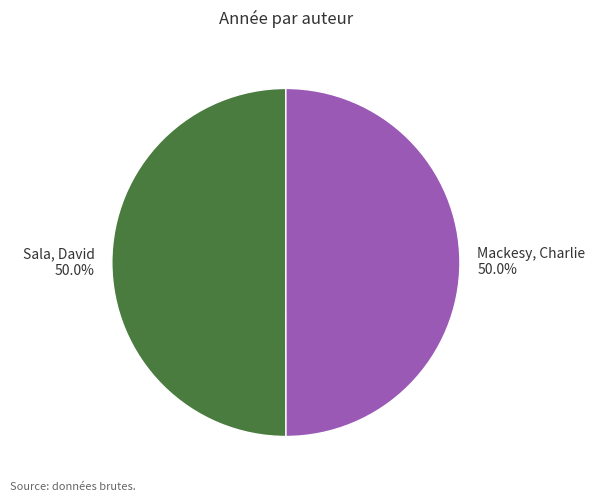

To the nearest percent, what is the combined percentage of Sala, David and Mackesy, Charlie?

100%